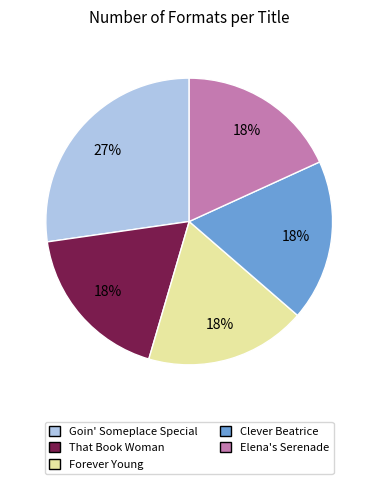

True or false: Clever Beatrice accounts for 18% of the total.

True